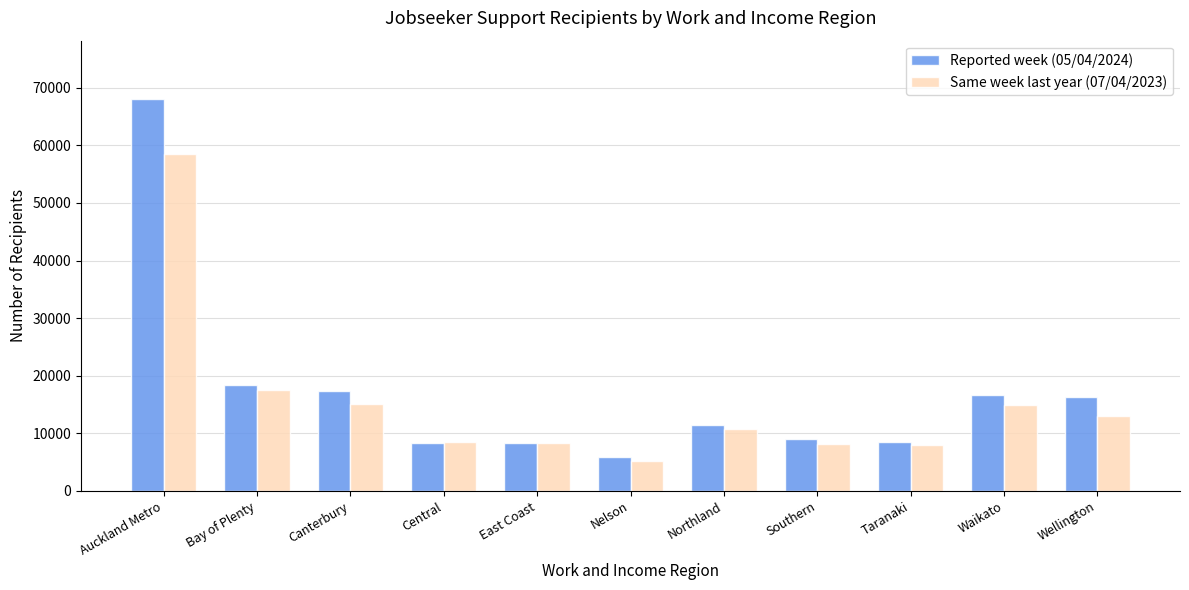

Are the bars horizontal?

No